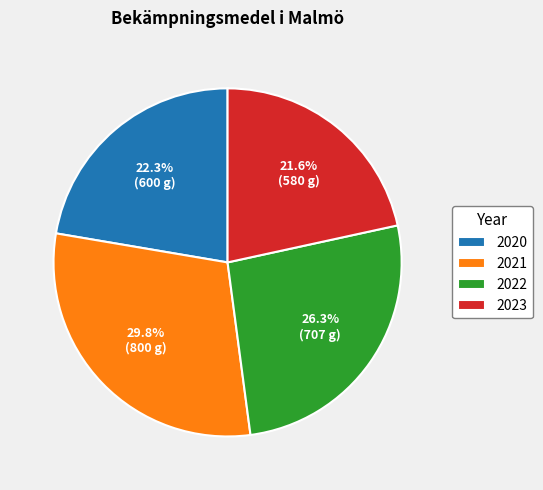

What is the total percentage of 2021 and 2020?

52.1%